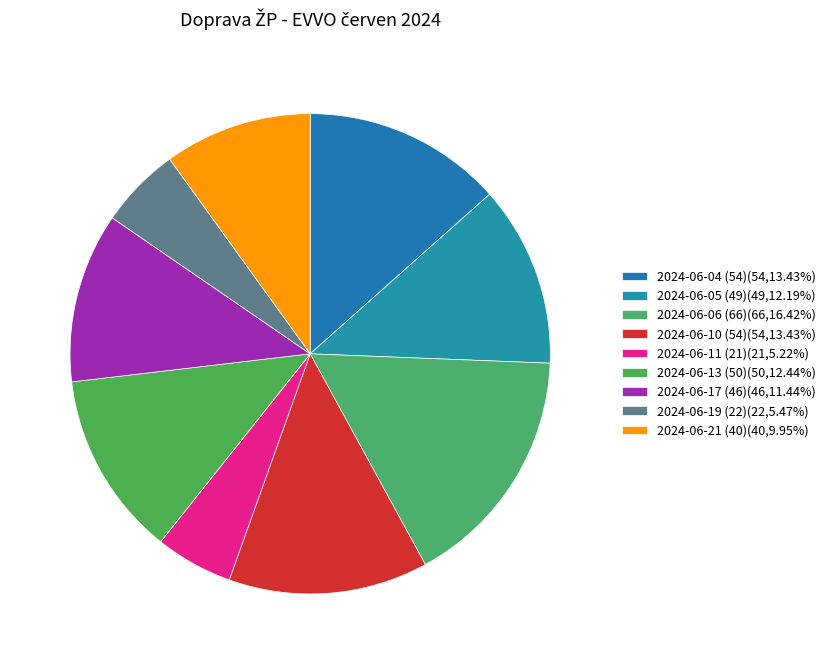

What percentage is the 2024-06-04 (54) slice, to the nearest percent?

13%